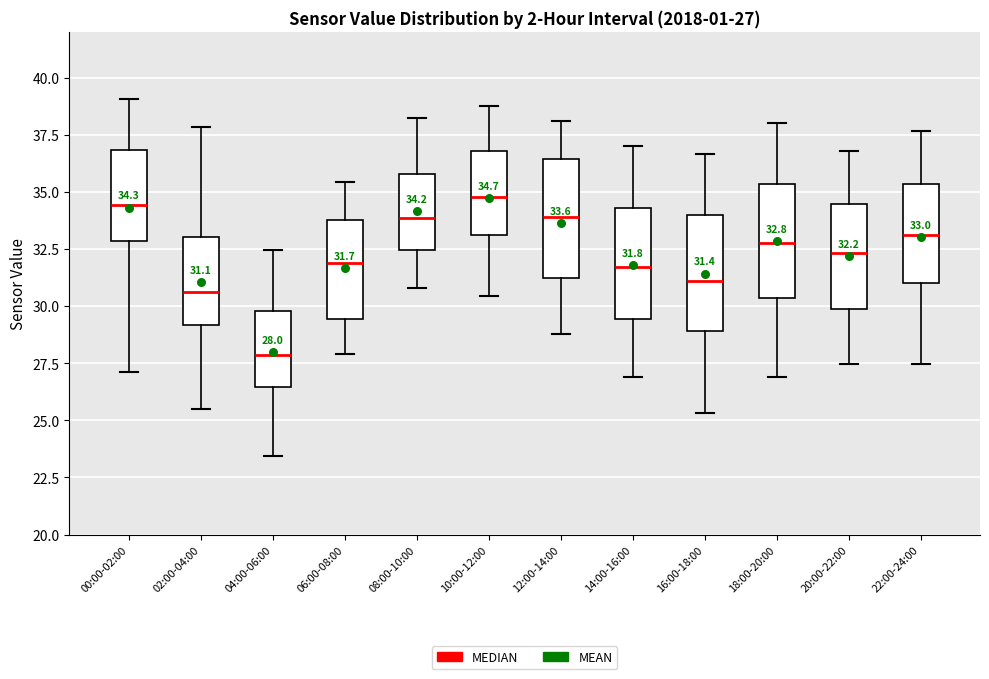

Which box has the lowest median line?

04:00-06:00